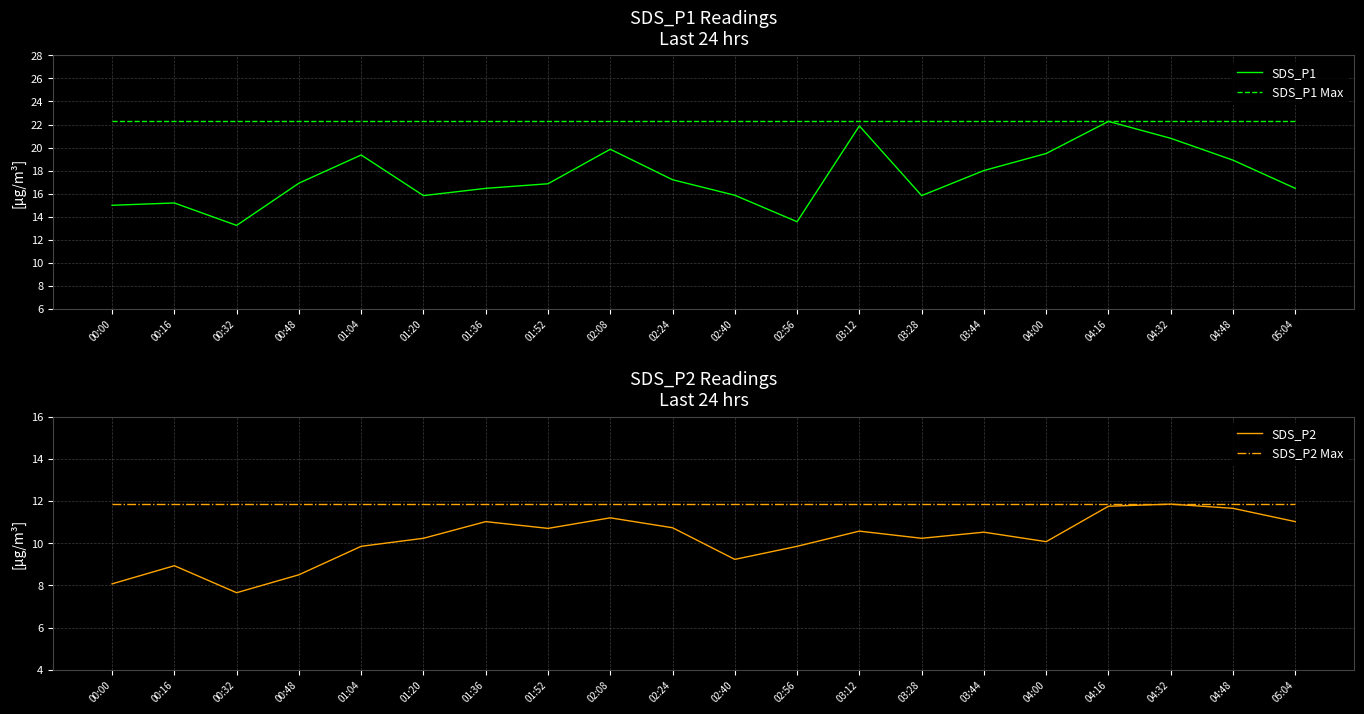

What is the label of the 1st point from the right?

05:04